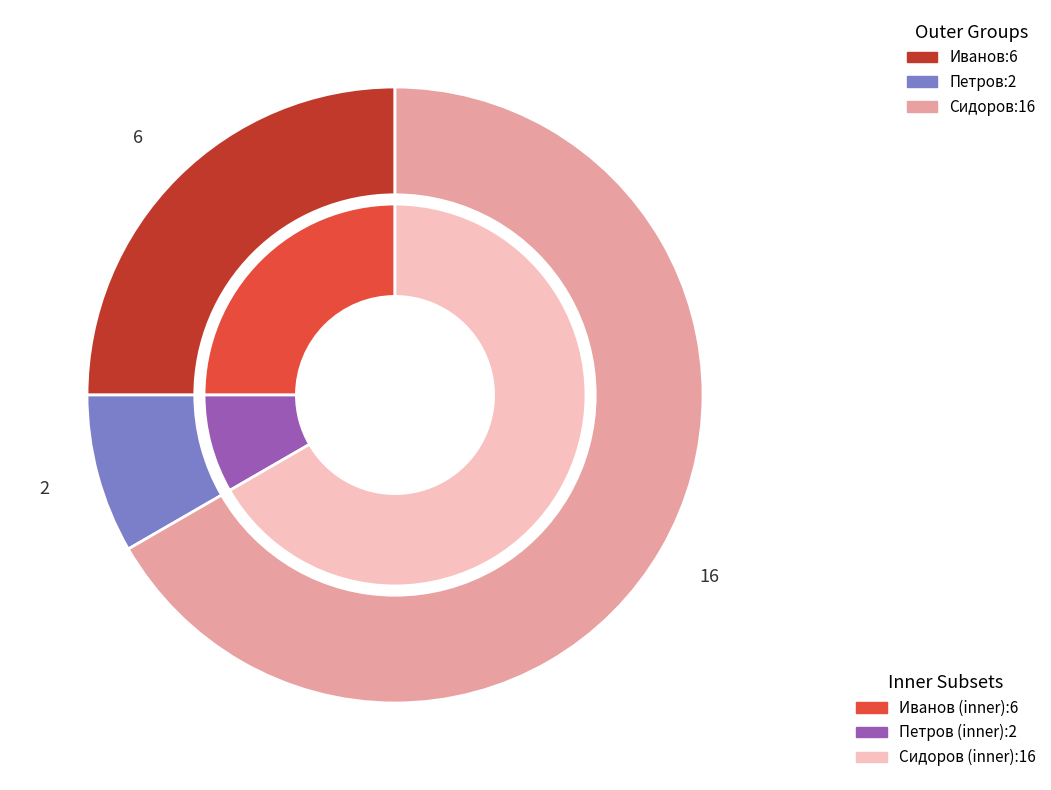

Is it true that Петров is 8% of the pie?

True